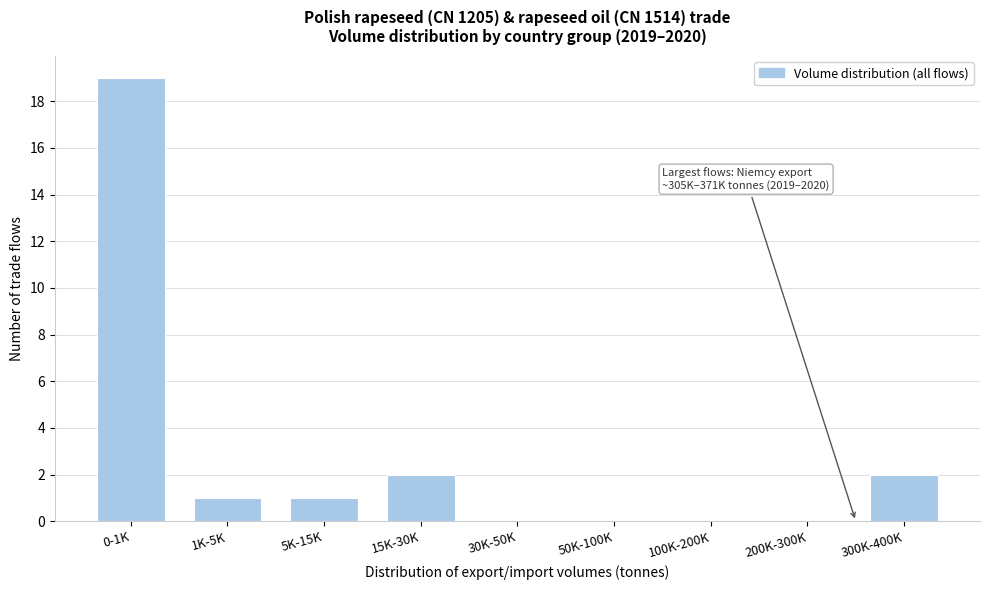

Reading left to right, what are all the values shown in this chart?

0-1K=19	1K-5K=1	5K-15K=1	15K-30K=2	30K-50K=0	50K-100K=0	100K-200K=0	200K-300K=0	300K-400K=2